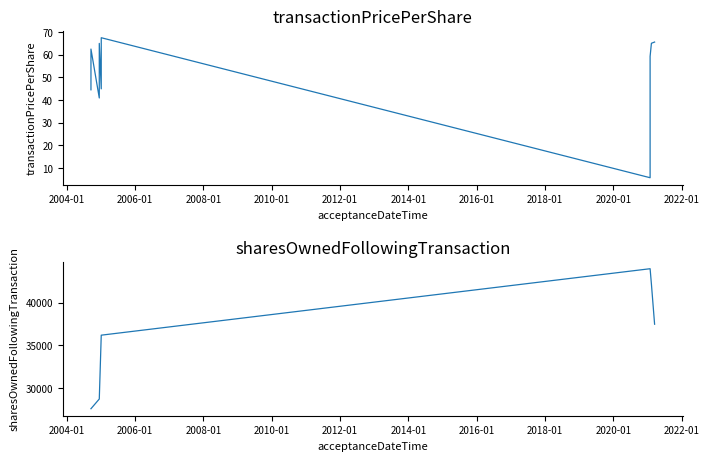

True or false: sharesOwnedFollowingTransaction has a value of 18164.4 at 2014-01.

False